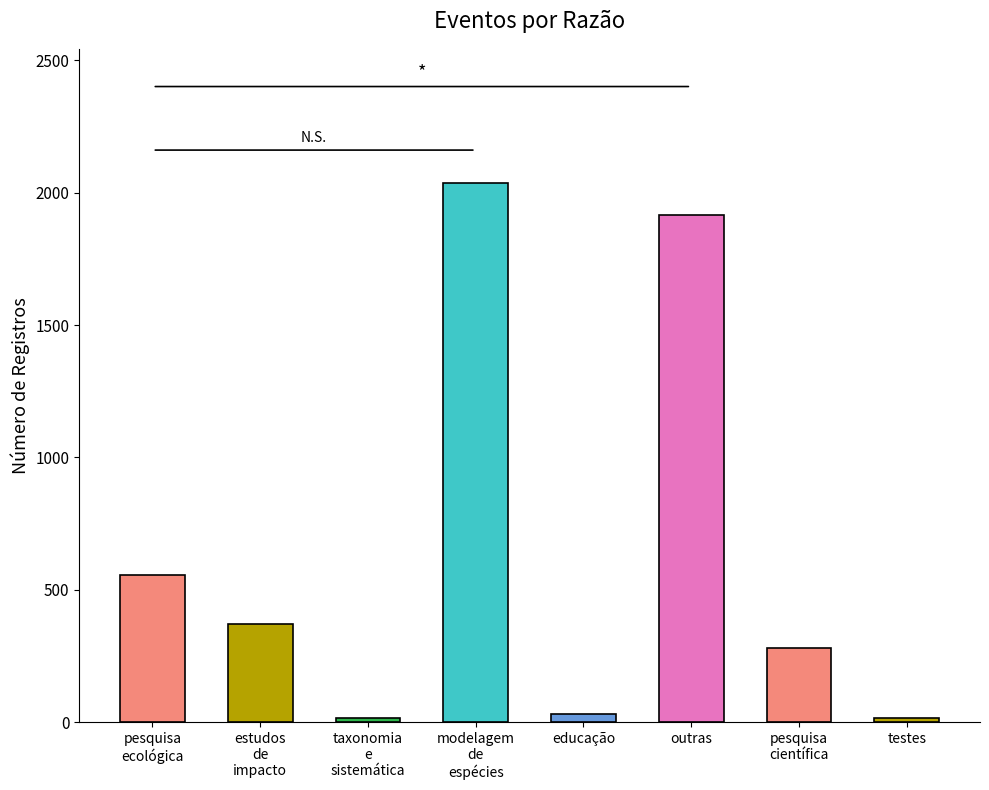

What is the ratio of the value at modelagem
de
espécies to the value at pesquisa
ecológica?

3.7